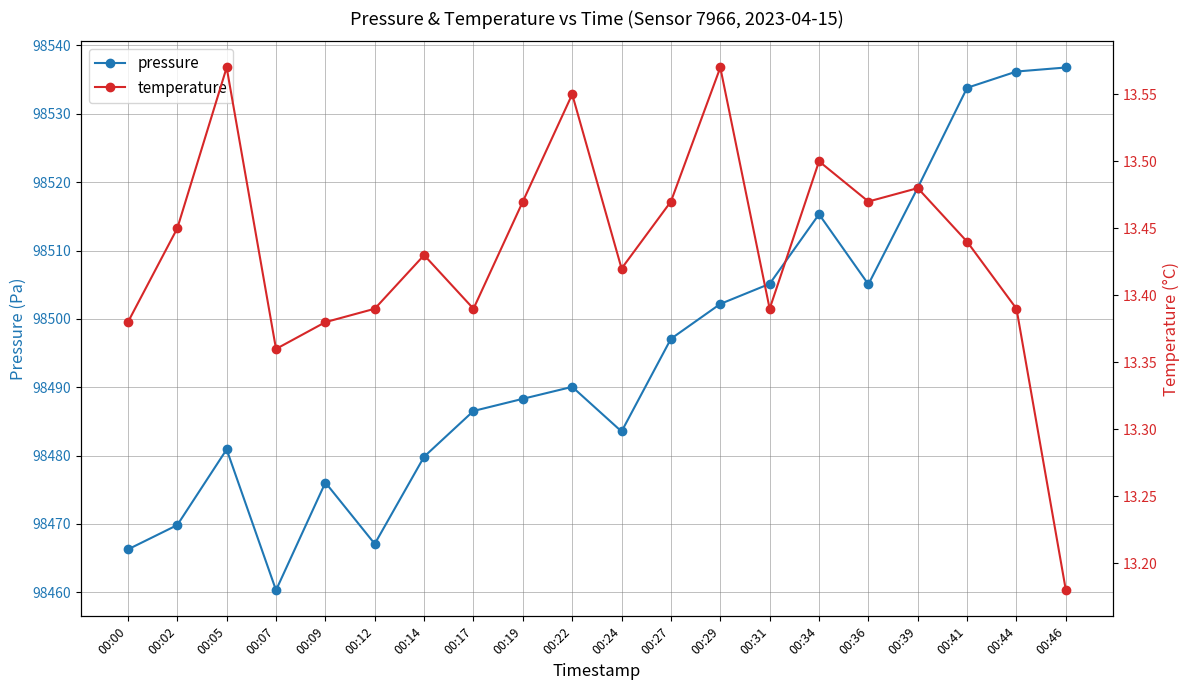

True or false: temperature and pressure intersect in this chart.

False